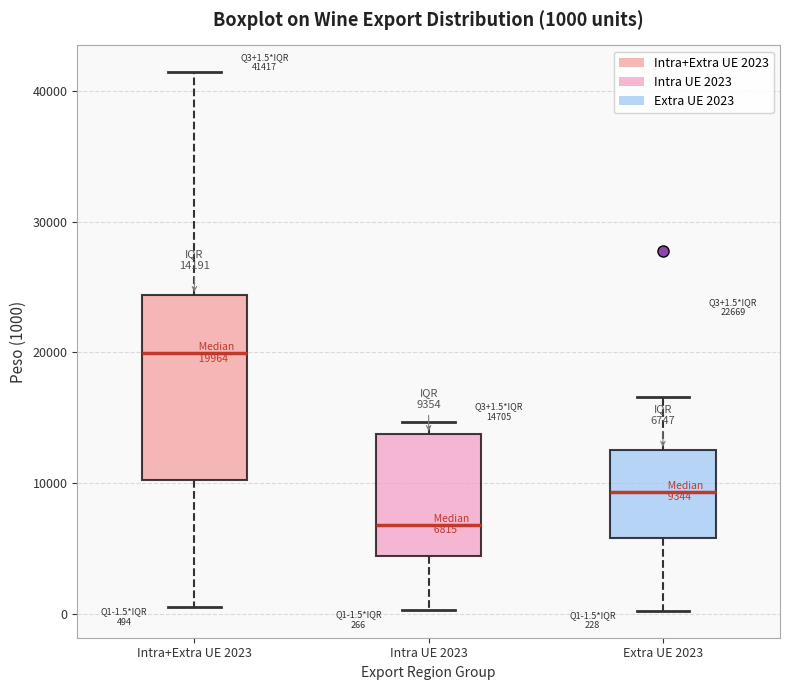

Comparing the boxes themselves (not the whiskers), which one is the tallest?

Intra+Extra UE 2023